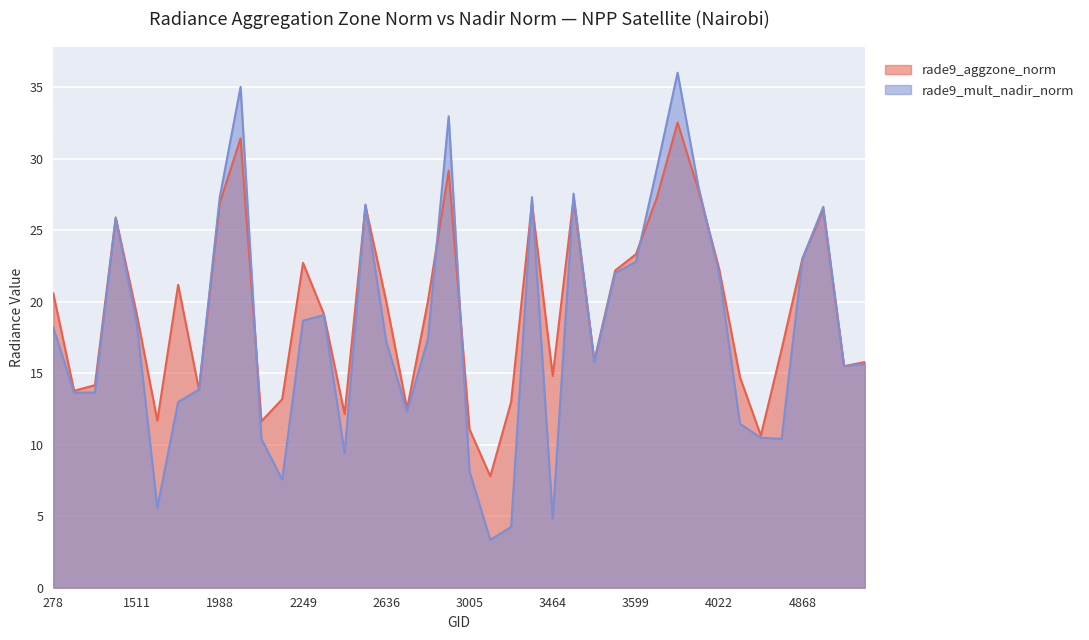

Between which two adjacent categories do rade9_mult_nadir_norm and rade9_aggzone_norm first intersect?

2051 and 2177